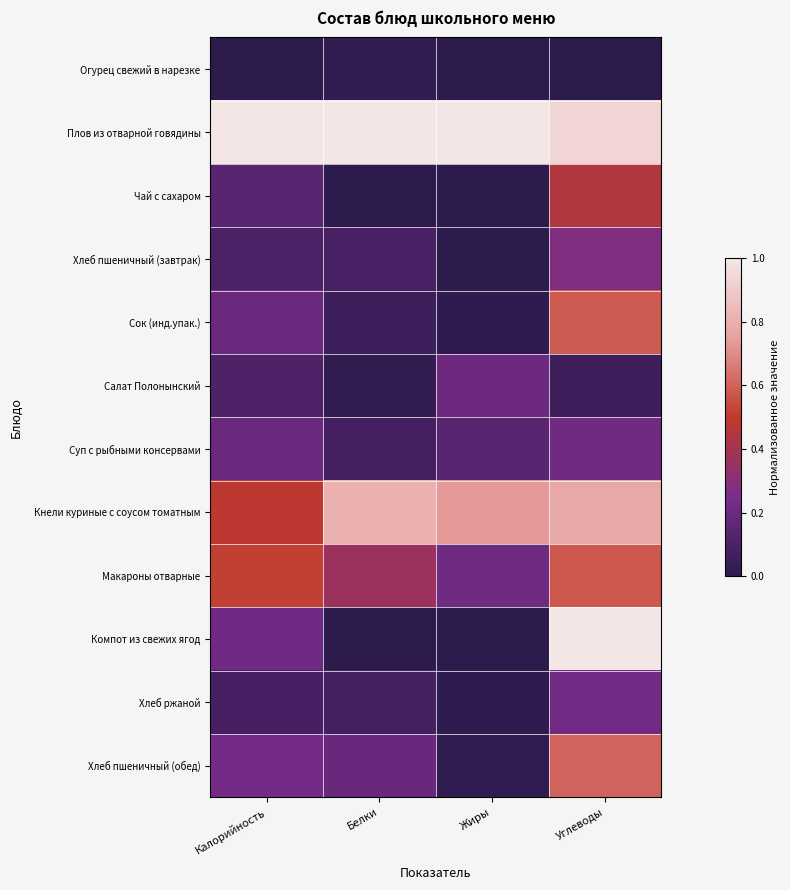

What is the difference between the highest and lowest values at Жиры?

1.0